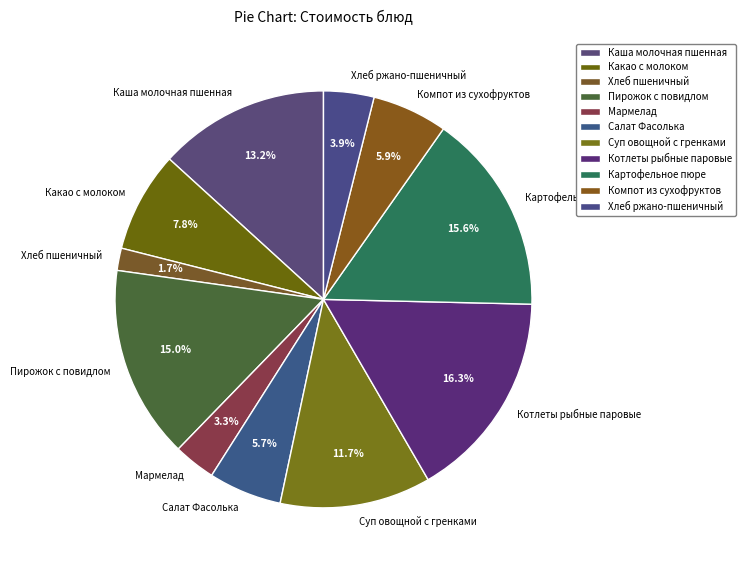

True or false: Хлеб пшеничный accounts for 2% of the total.

True